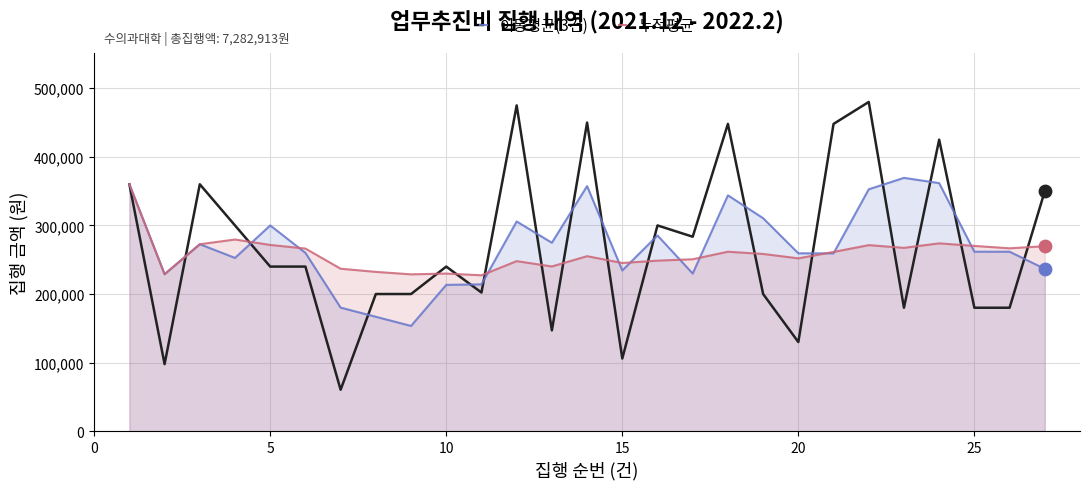

Which series has the widest spread of Y values?

금액(업무추진비)